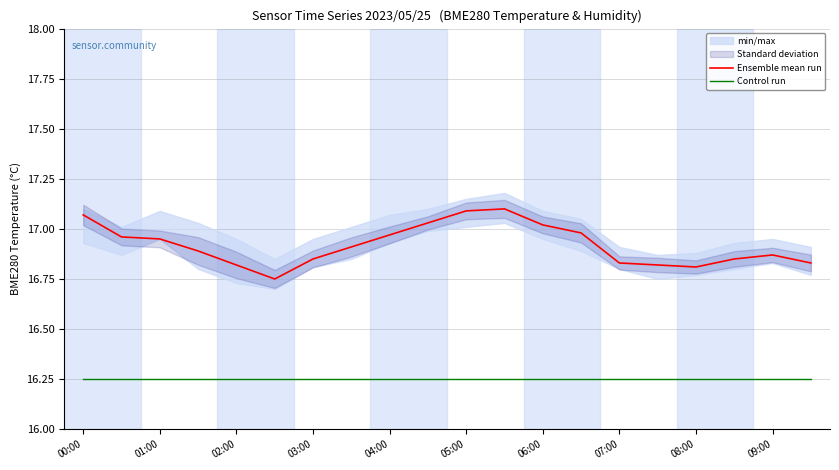

The Ensemble mean run series shows 7.2 at 06:00. True or false?

False